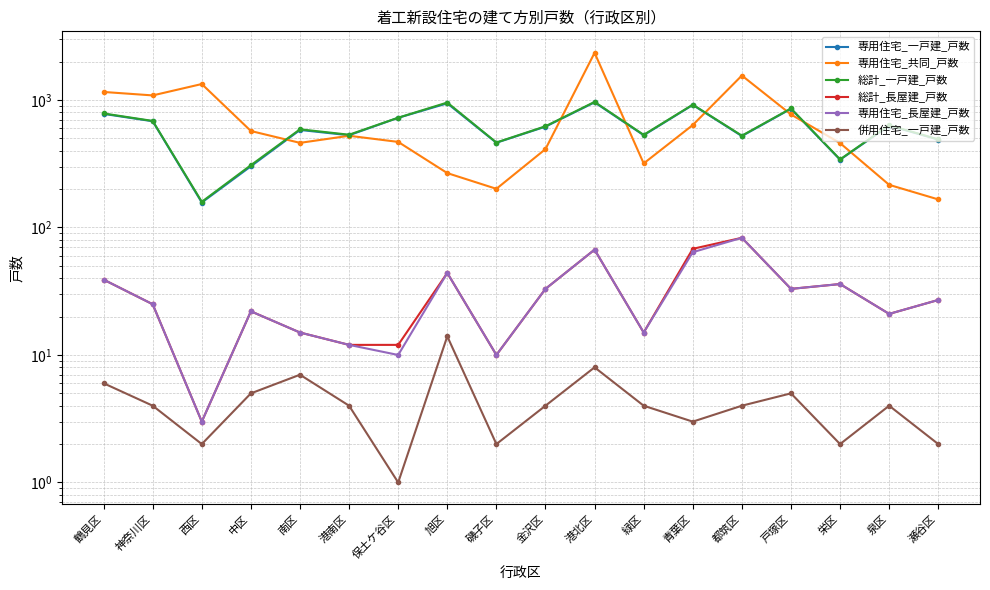

What is the difference between the maximum and minimum values in the 専用住宅_一戸建_戸数 series?

801